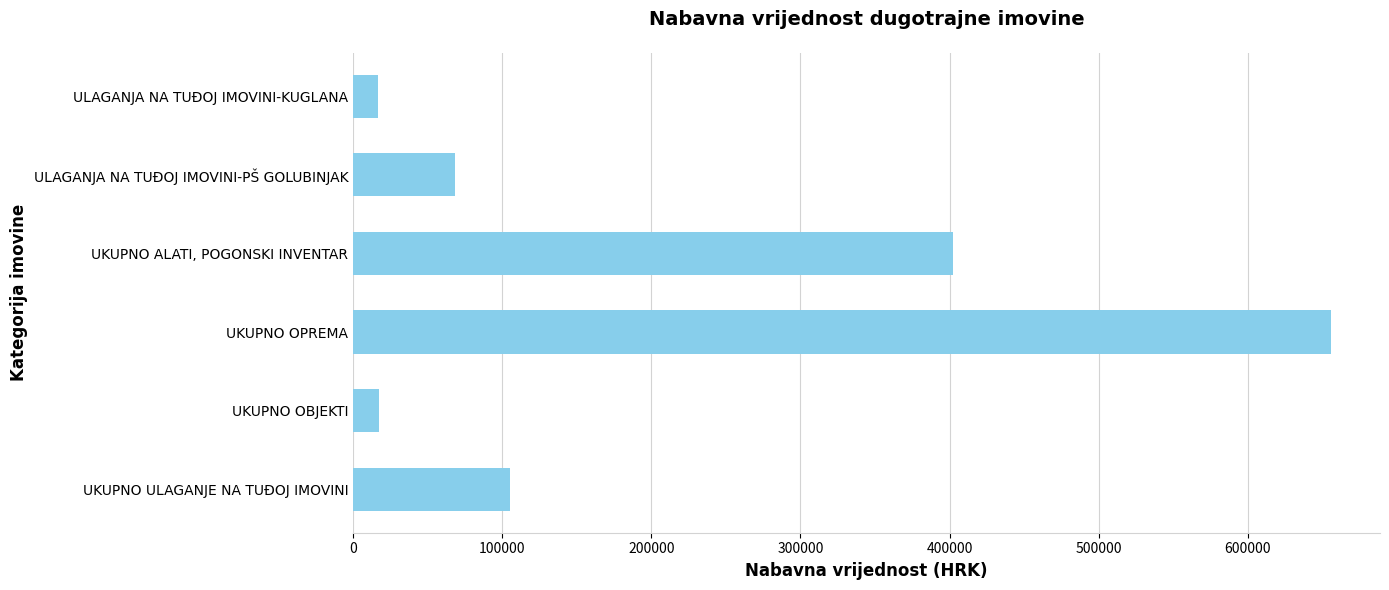

What is the minimum value shown in the chart?

17043.9